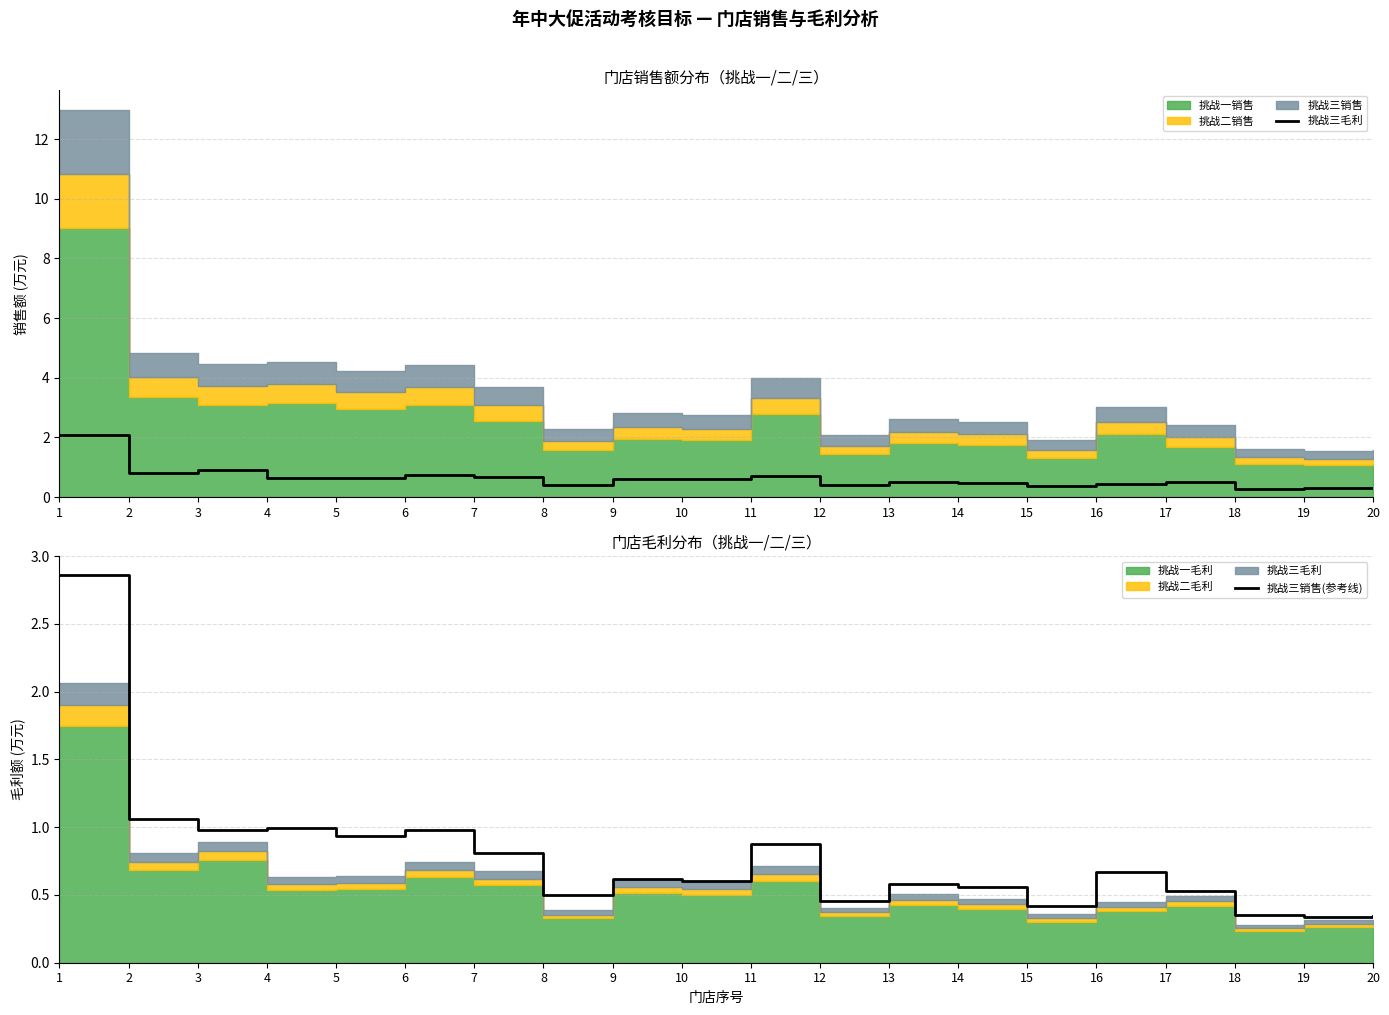

Between 10 and 9, which is larger?

9